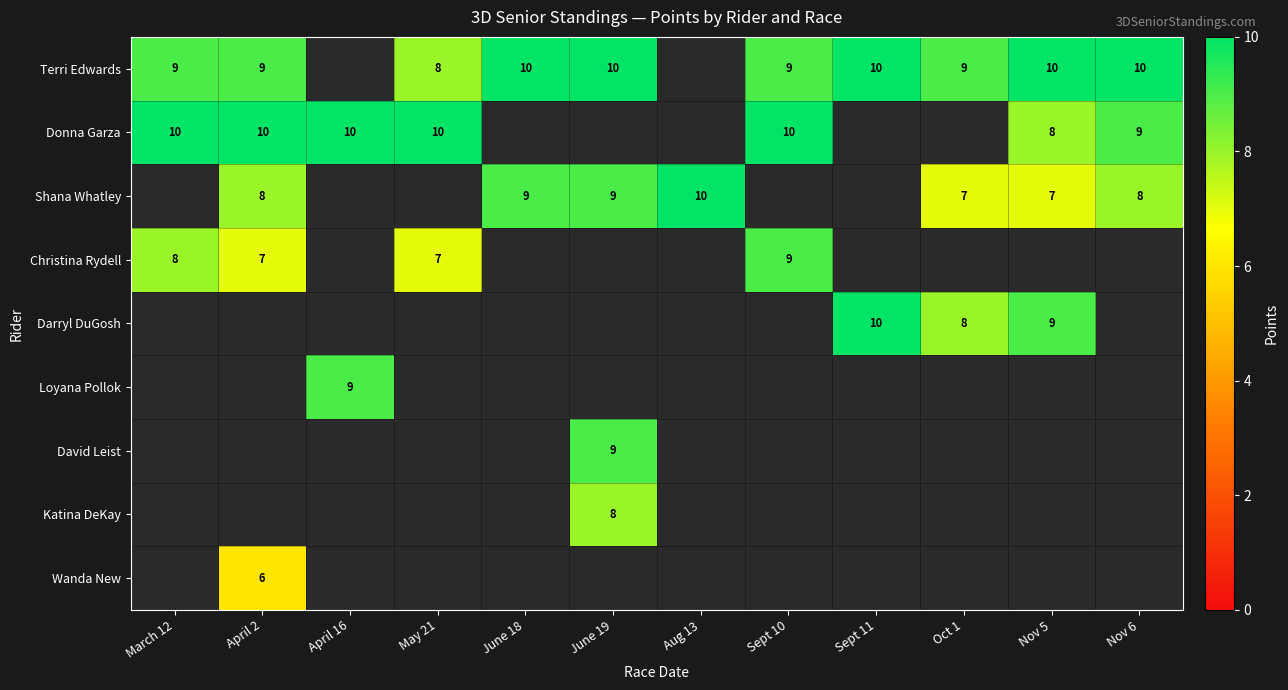

True or false: Shana Whatley has a value of 10 at Nov 5.

False